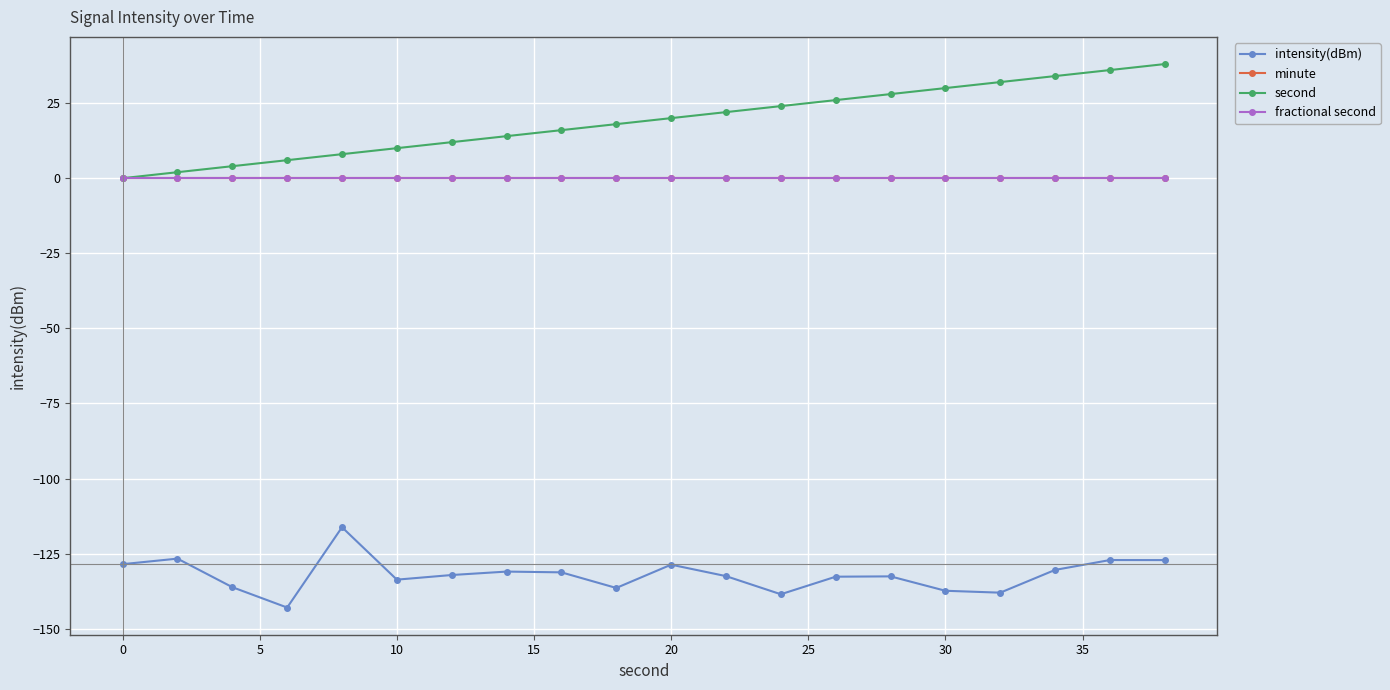

Does the chart have visible grid lines?

Yes